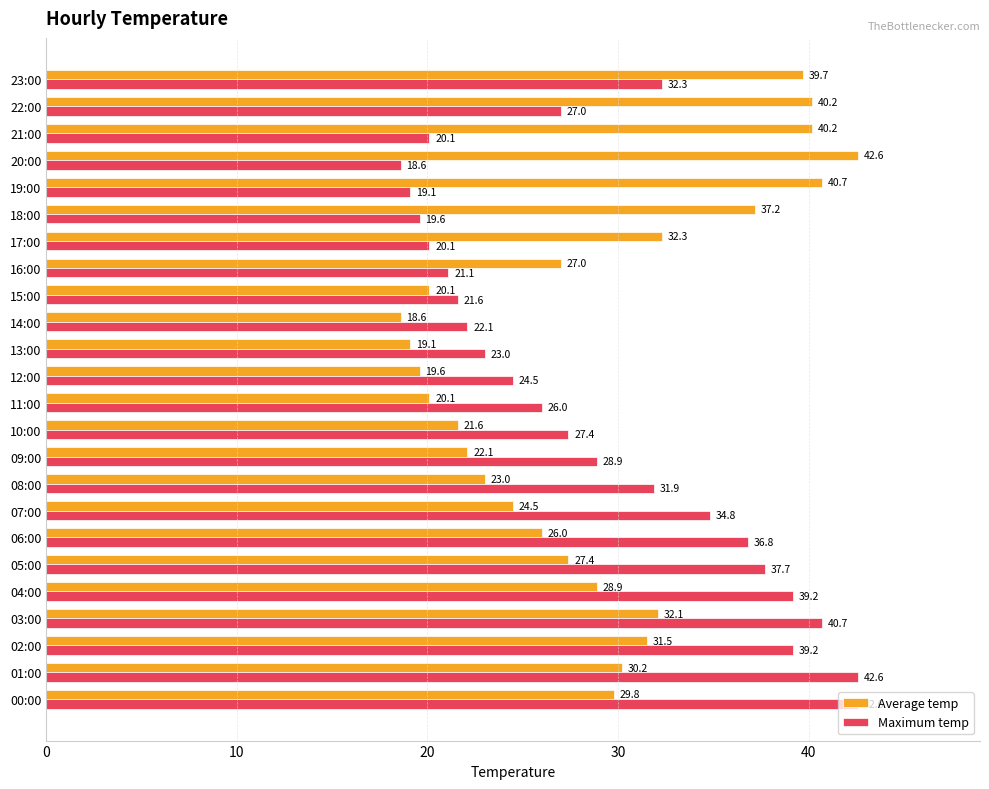

How many series are shown in this chart?

2